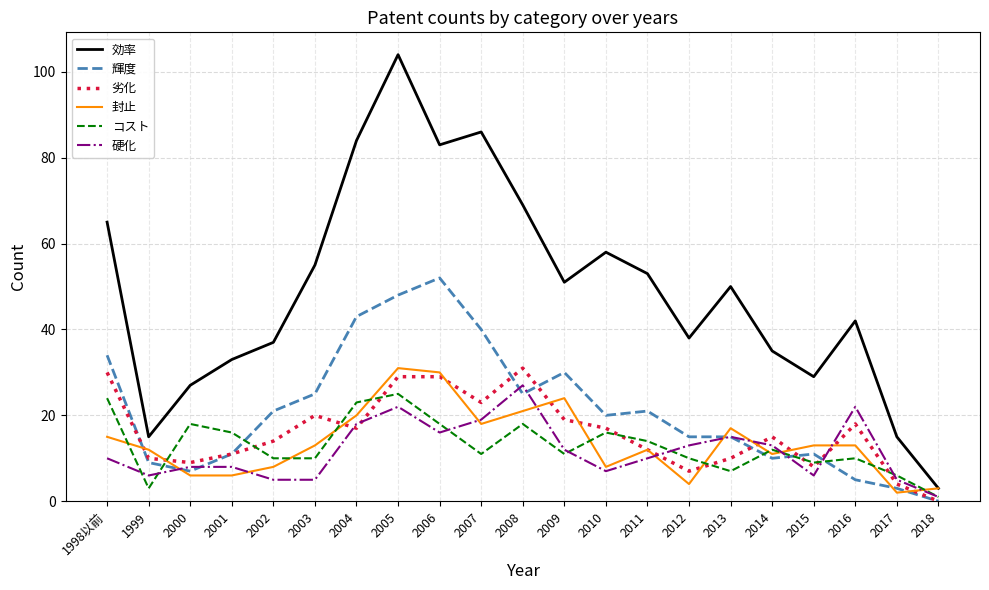

What are all the series names shown in the legend?

効率, 輝度, 劣化, 封止, コスト, 硬化